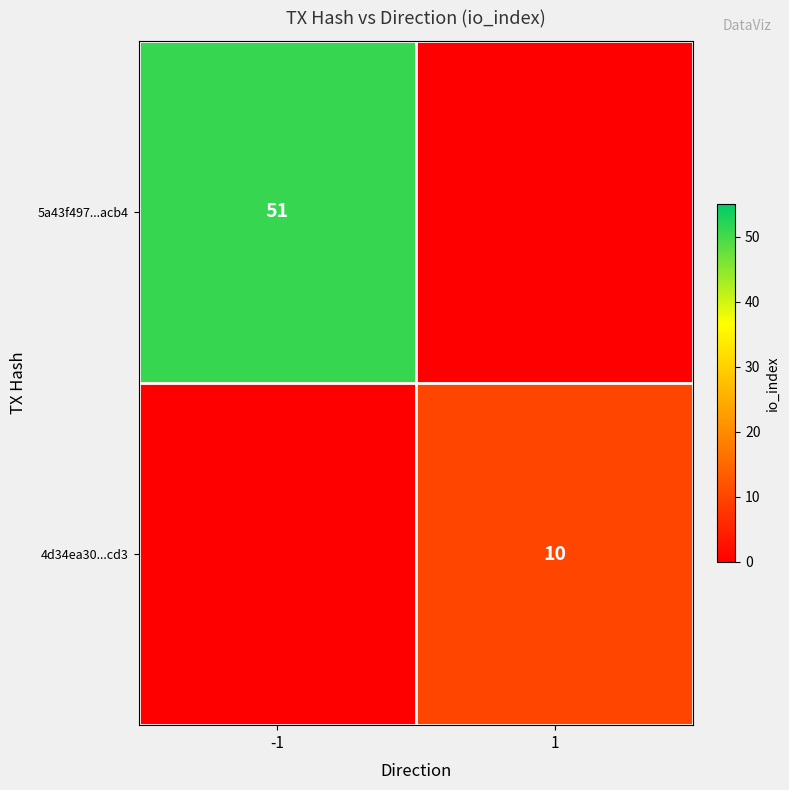

The value of 4d34ea30...cd3 at 1 is 3. True or false?

False